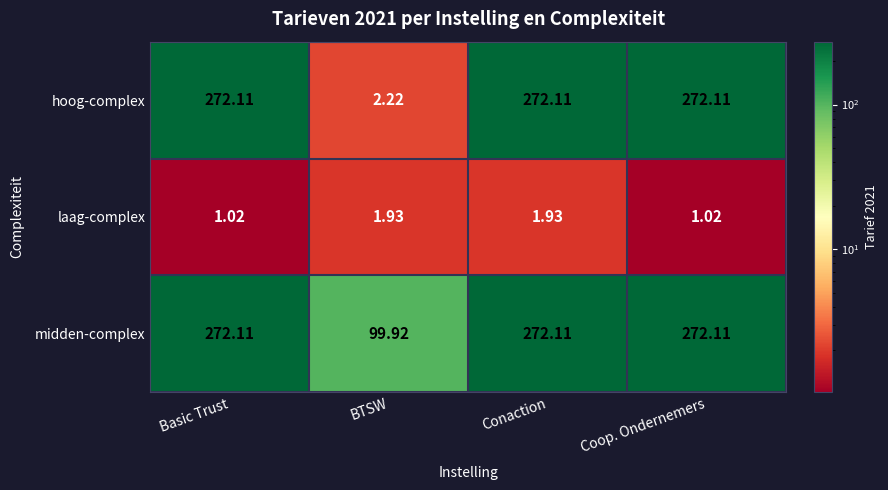

Count the number of categories in the chart.

4